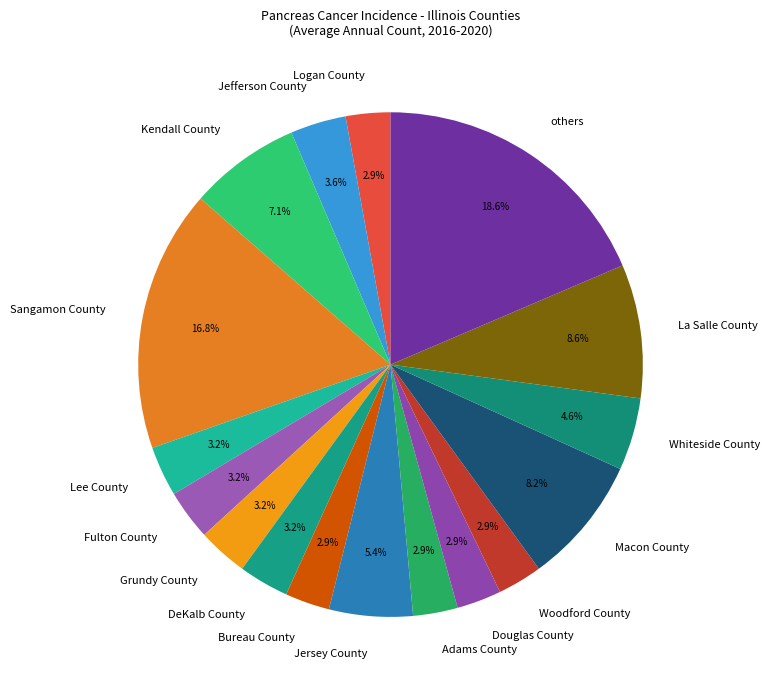

To the nearest percent, what is the difference between the largest and smallest slice percentages?

16%